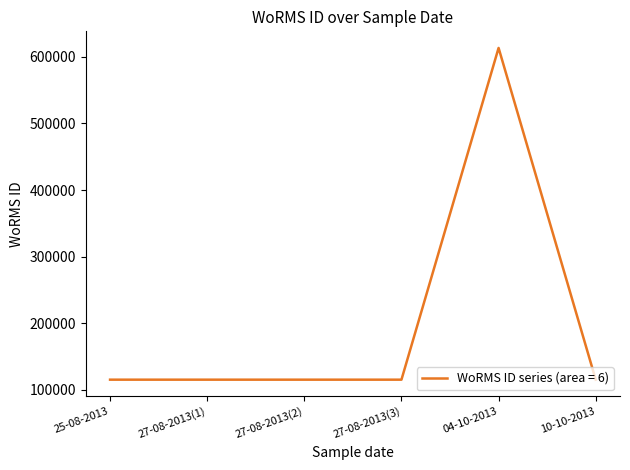

What is the greatest value displayed?

613430